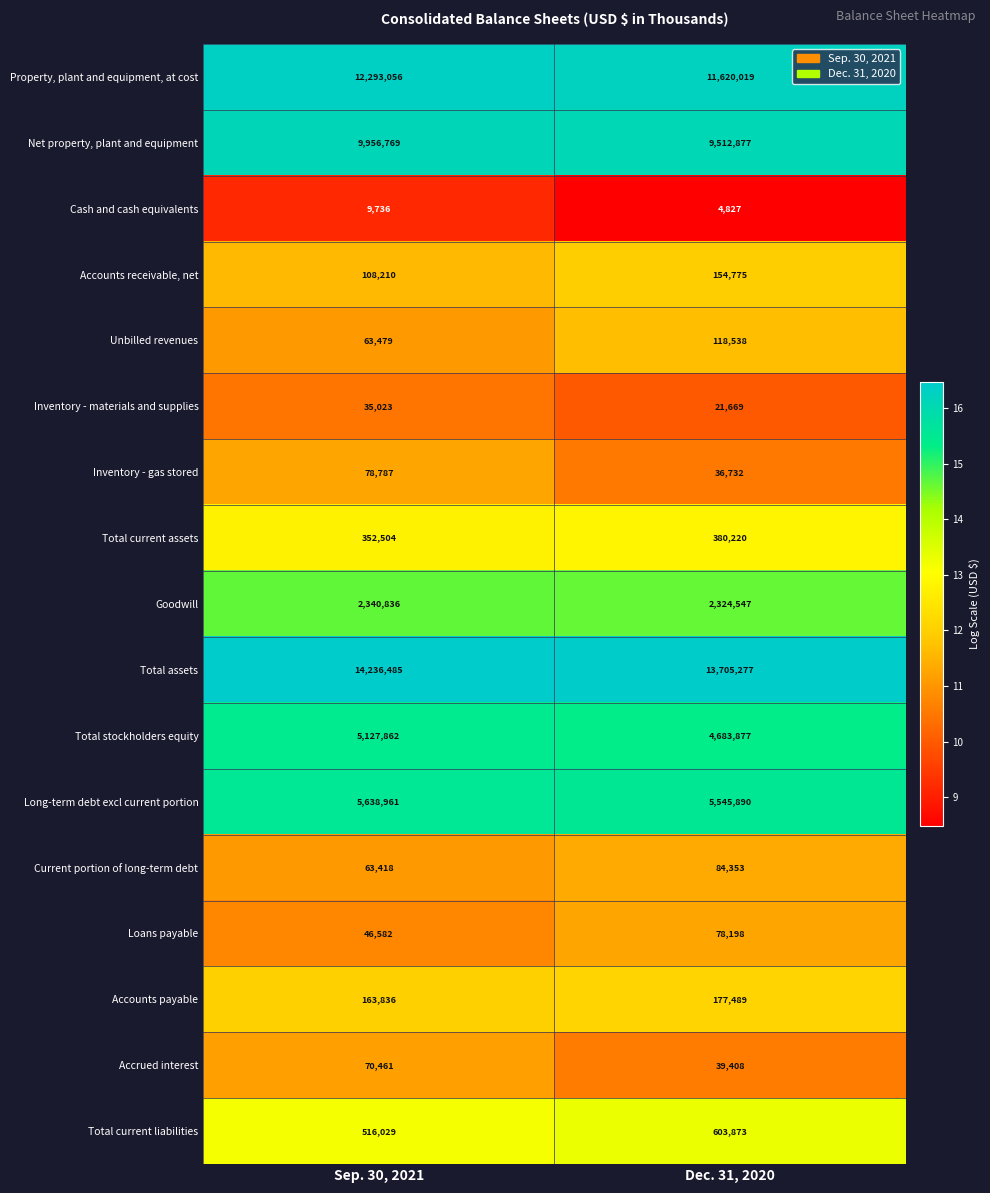

What is the total value across all series at Dec. 31, 2020?

49092569